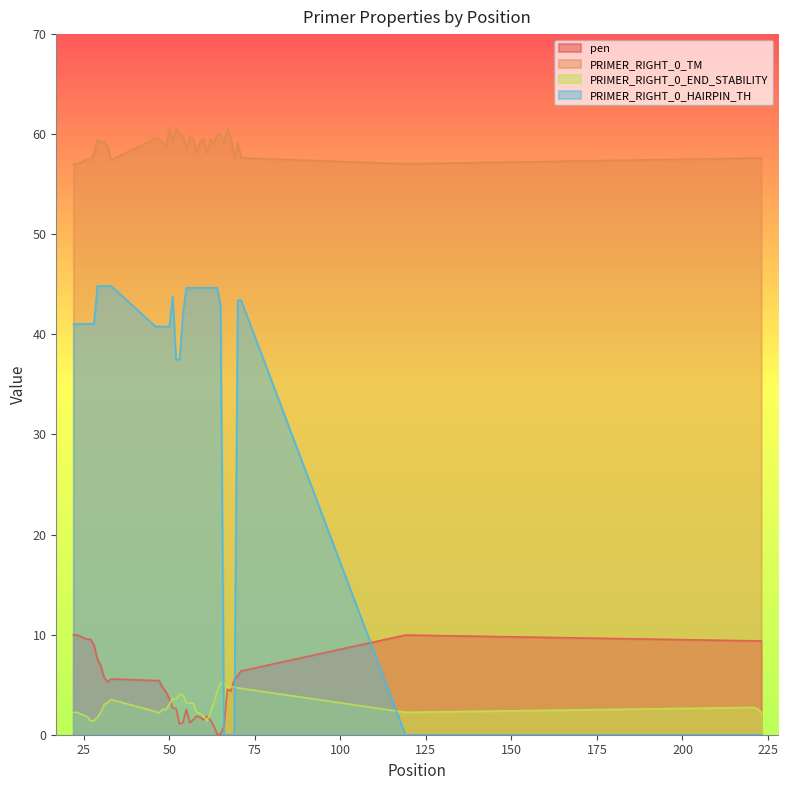

What is the greatest value displayed?

60.6